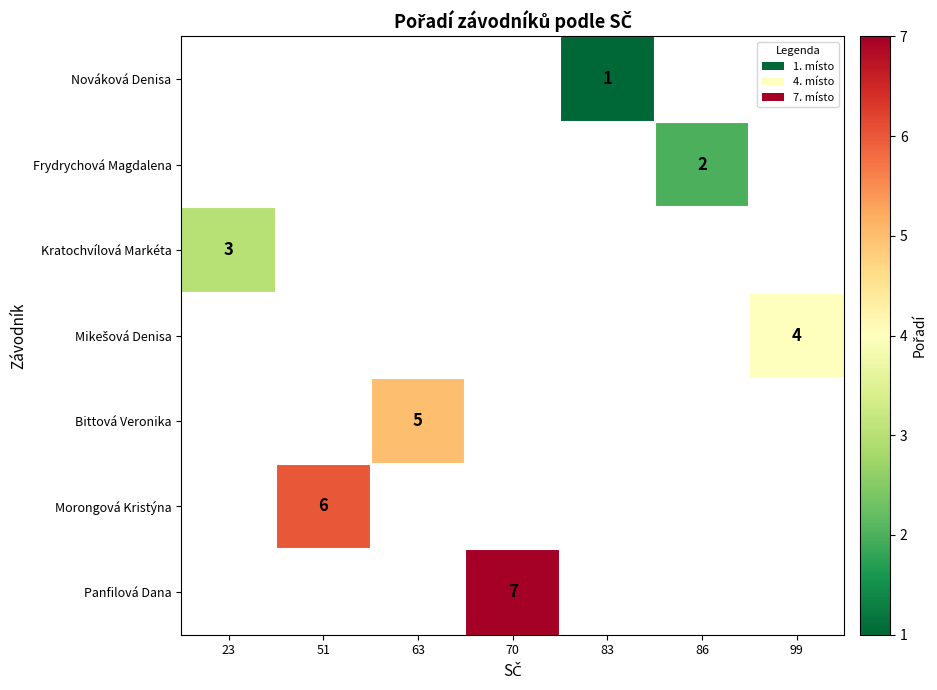

The Bittová Veronika series shows 5 at 63. True or false?

True